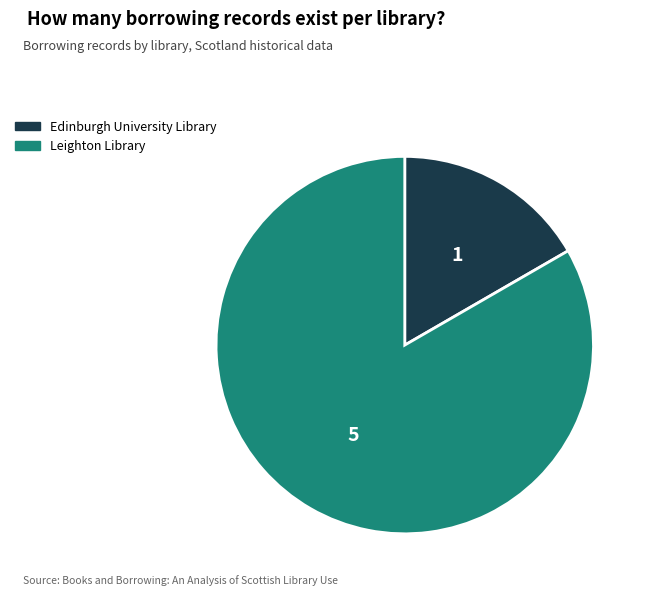

How many slices are in this pie chart?

2